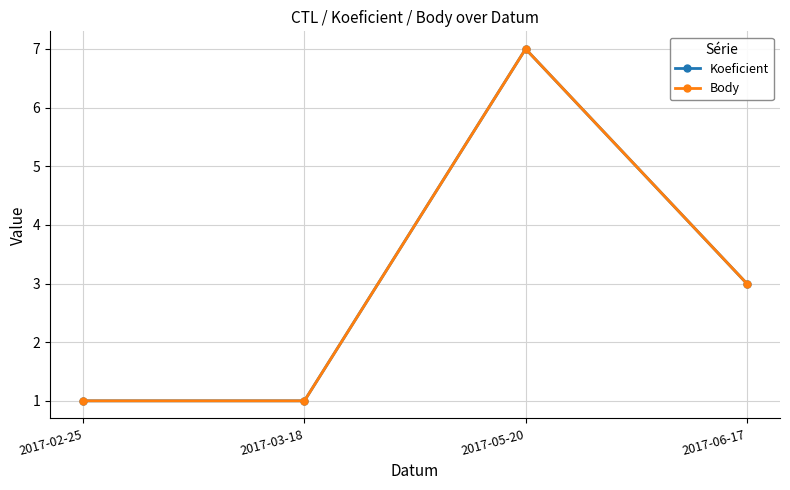

Is it true that Body equals 0 at 2017-02-25?

False